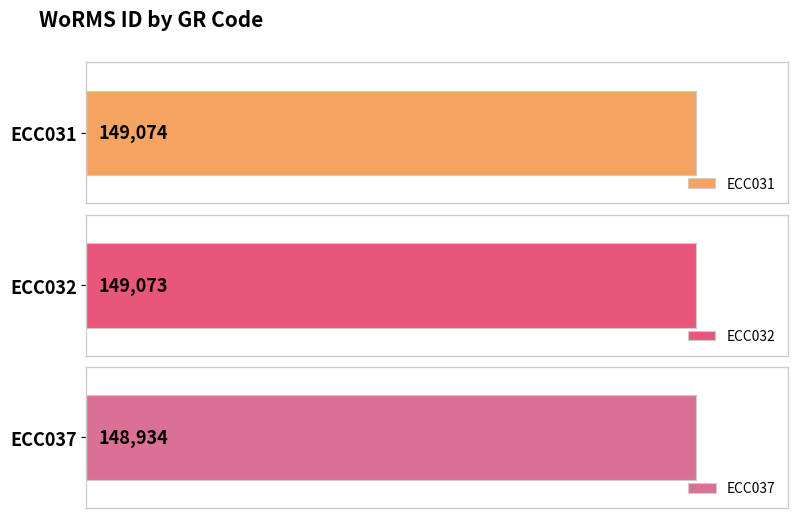

Does the chart contain any negative values?

No